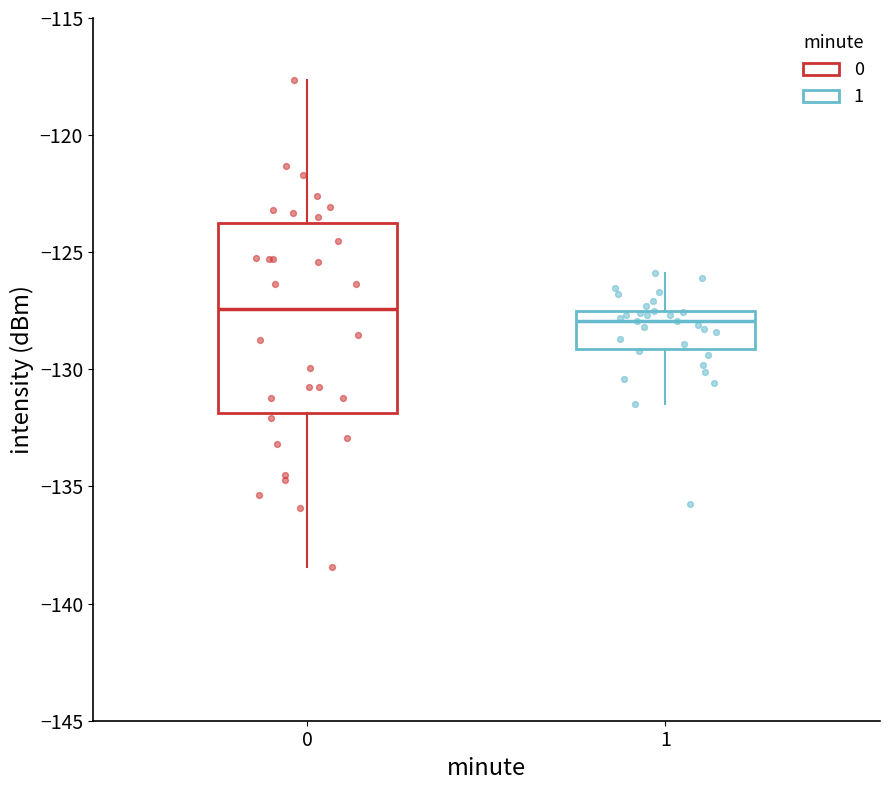

Which box is the tallest, from its lower edge to its upper edge?

0